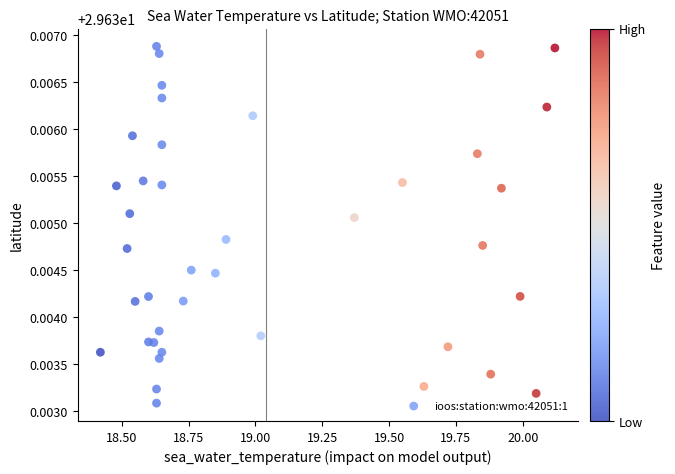

What is the range of X values (max minus min)?

1.7